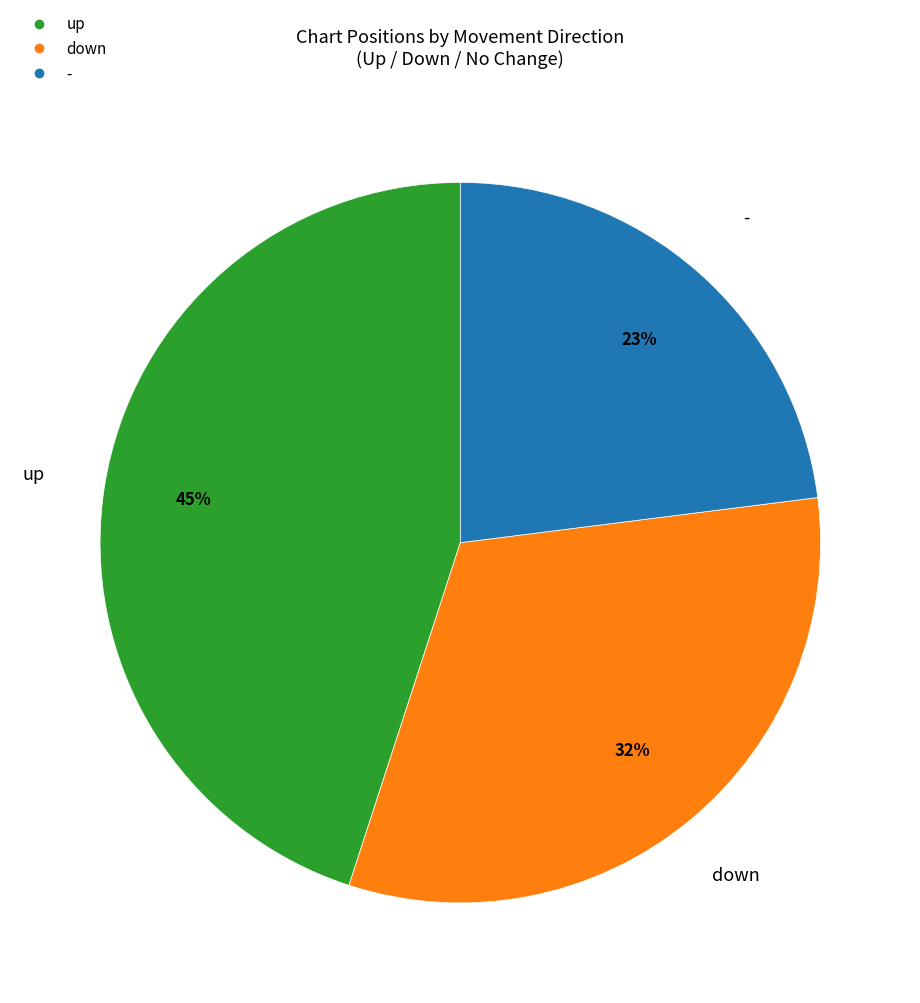

Does any single category account for the majority?

No